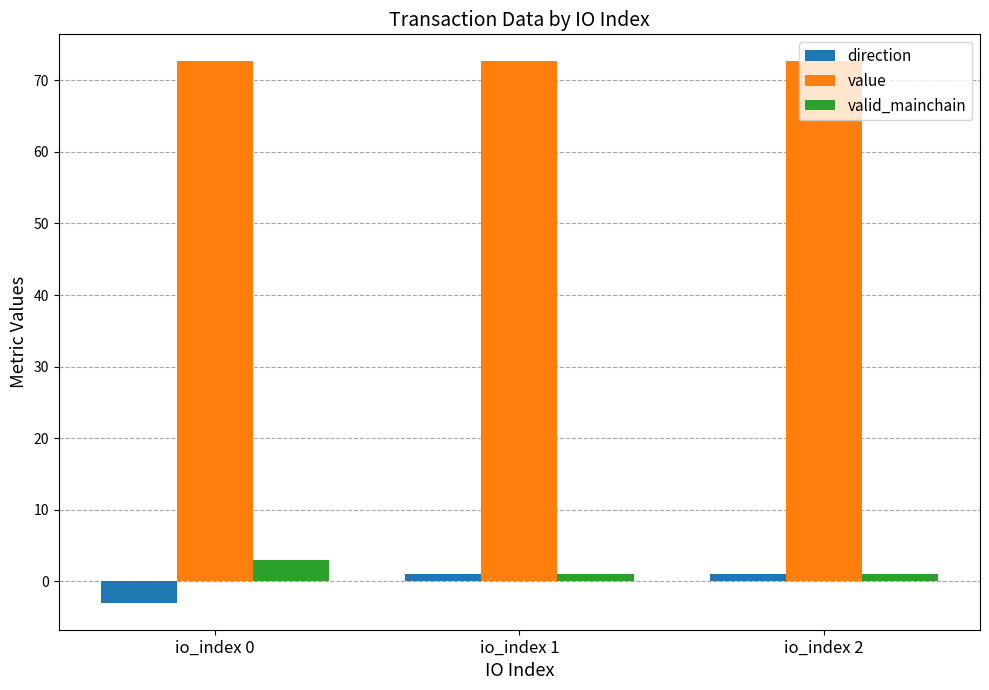

Reading left to right, list all the values displayed in this chart.

direction: io_index 0=-3.0	io_index 1=1.0	io_index 2=1.0
value: io_index 0=72.7	io_index 1=72.7	io_index 2=72.7
valid_mainchain: io_index 0=3.0	io_index 1=1.0	io_index 2=1.0